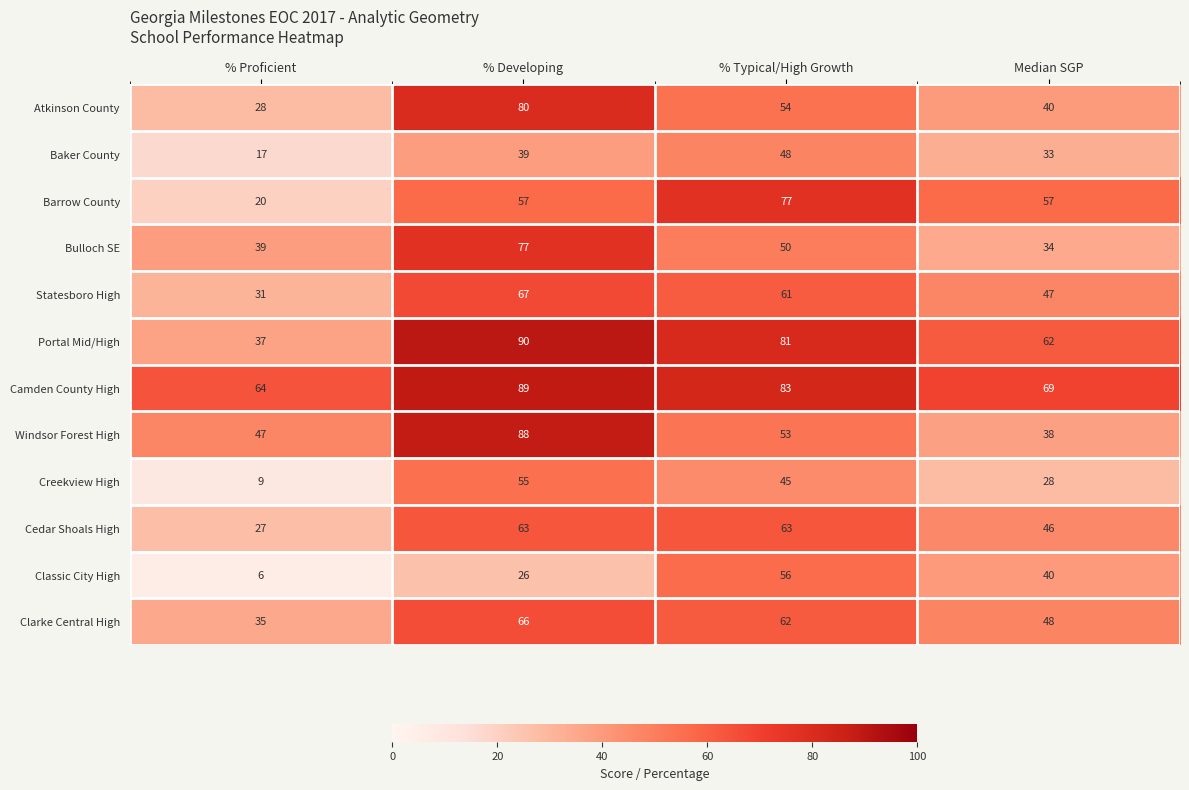

What is the maximum value shown in the chart?

90